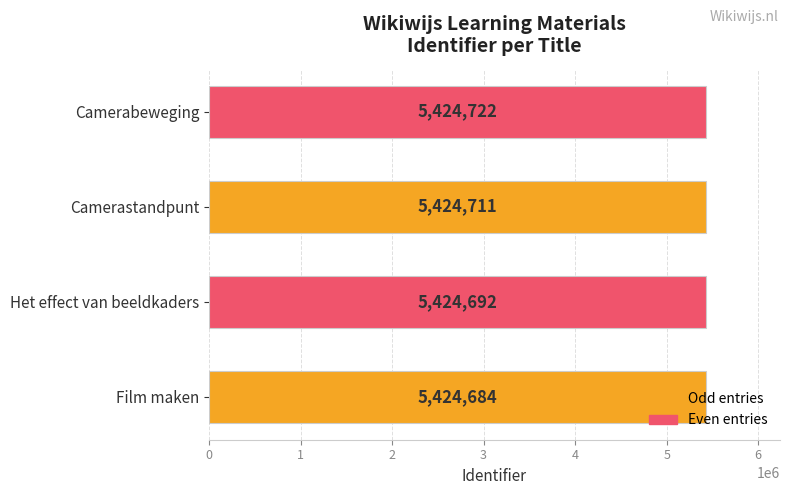

Which has a higher value, Film maken or Het effect van beeldkaders?

Het effect van beeldkaders